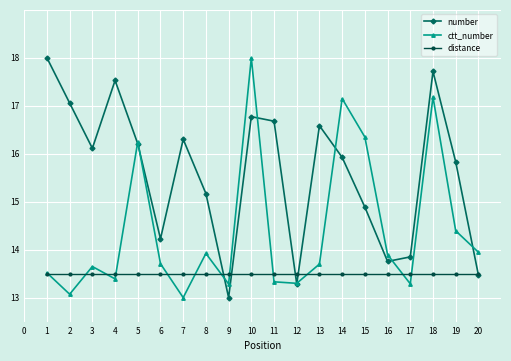

True or false: distance has a value of 8.3 at 14.

False